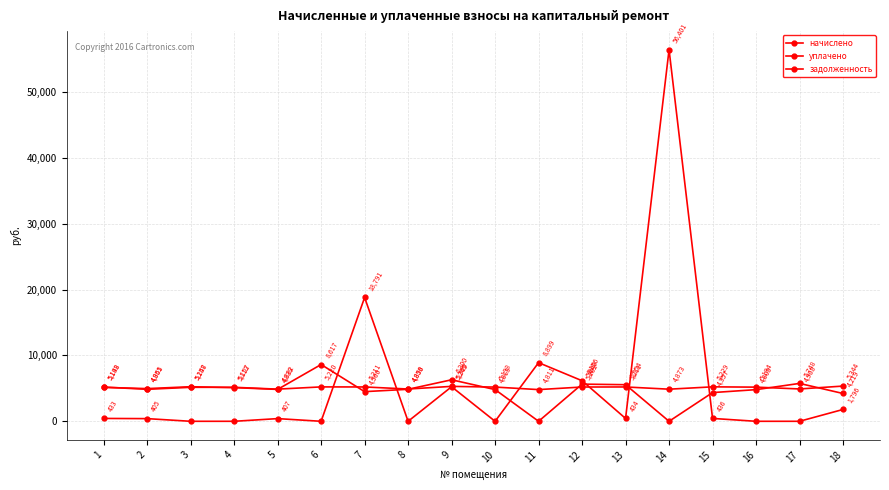

List the labels in order of задолженность value, smallest first.

3, 4, 6, 8, 10, 16, 17, 2, 5, 1, 13, 15, 18, 9, 12, 11, 7, 14